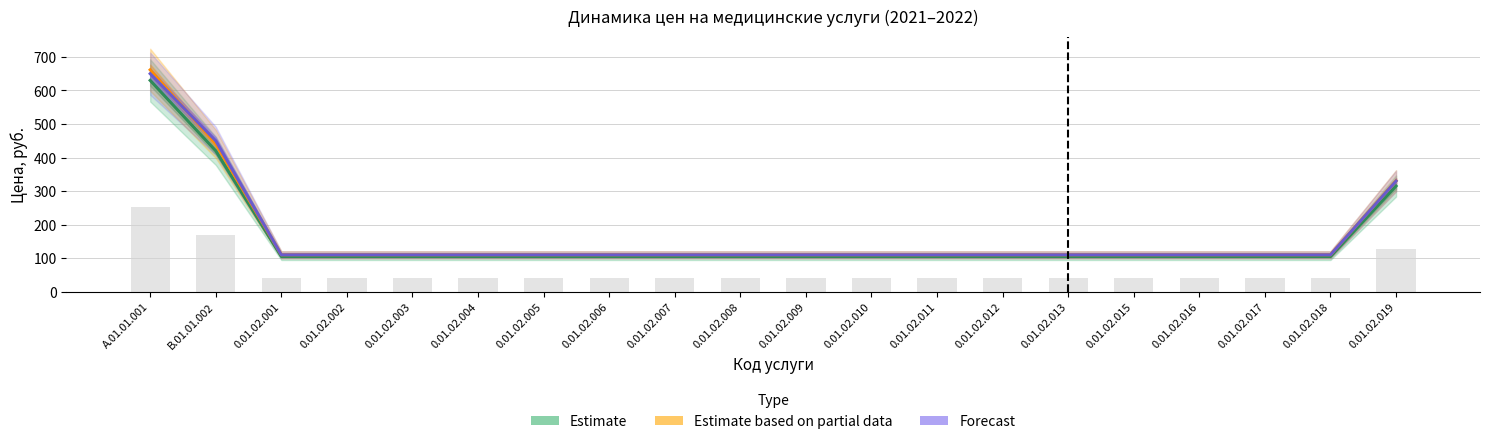

Between 0.01.02.018 and 0.01.02.006, which is larger?

0.01.02.018